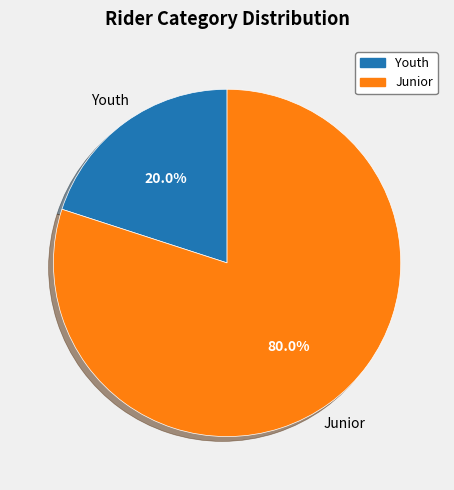

Between Junior and Youth, which is larger?

Junior